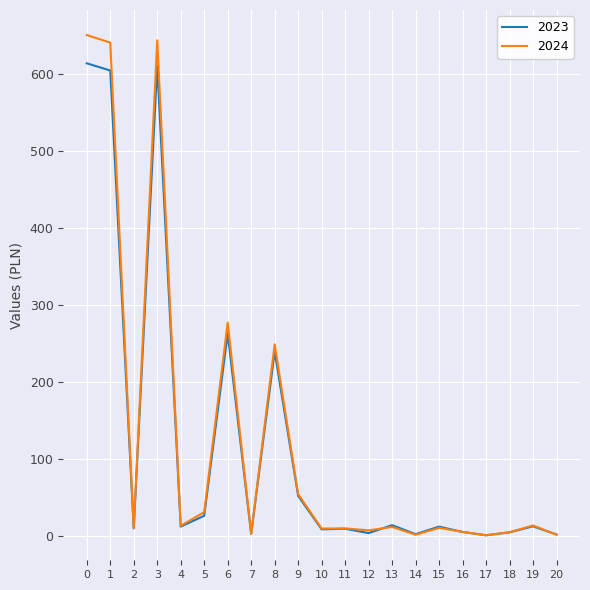

What is the average value of the 2023 series?

119.0